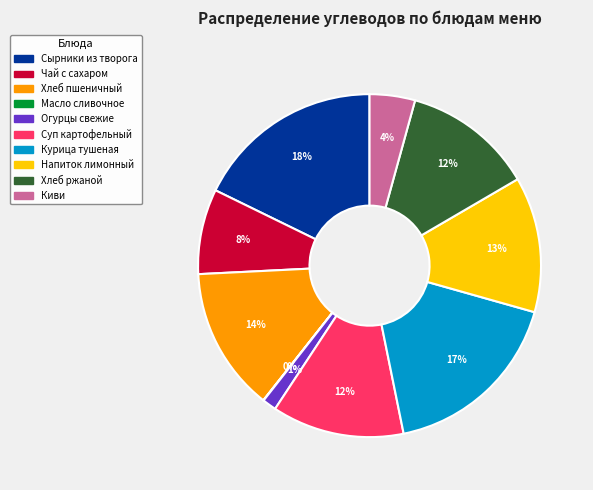

Approximately how many times larger is the value at Сырники из творога compared to Хлеб пшеничный?

1.3